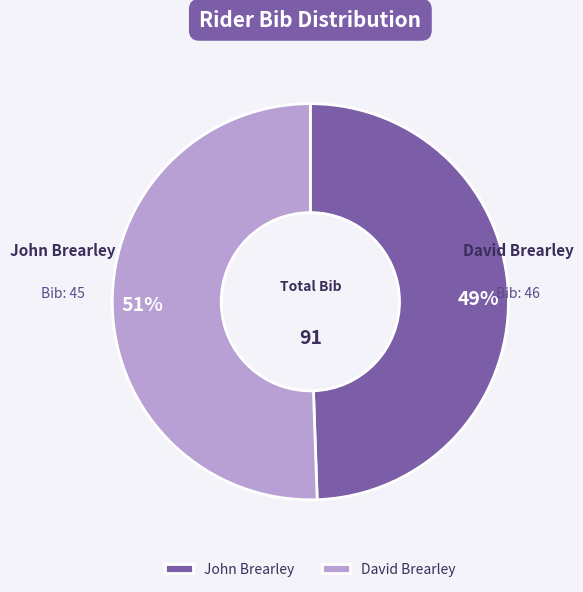

Approximately how many times larger is the value at John Brearley compared to David Brearley?

1.0